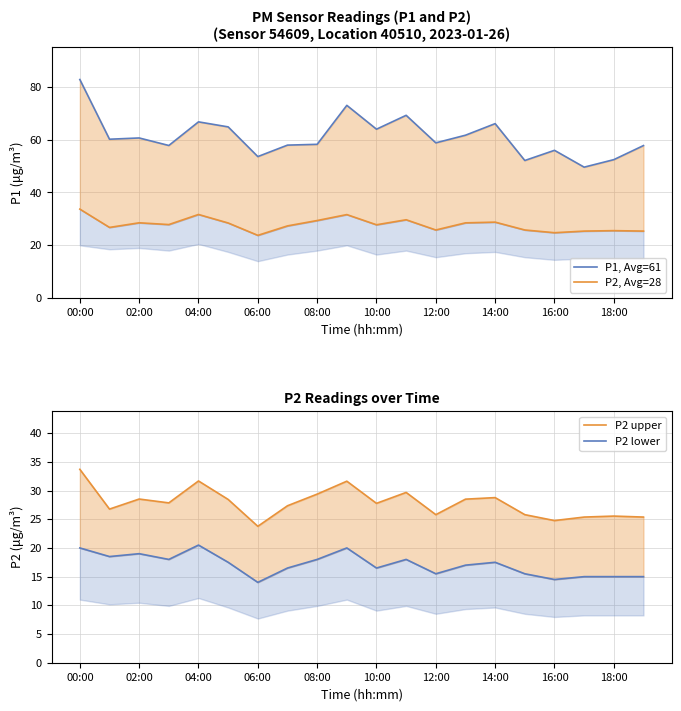

Which series has the largest range (max minus min)?

P1, Avg=61